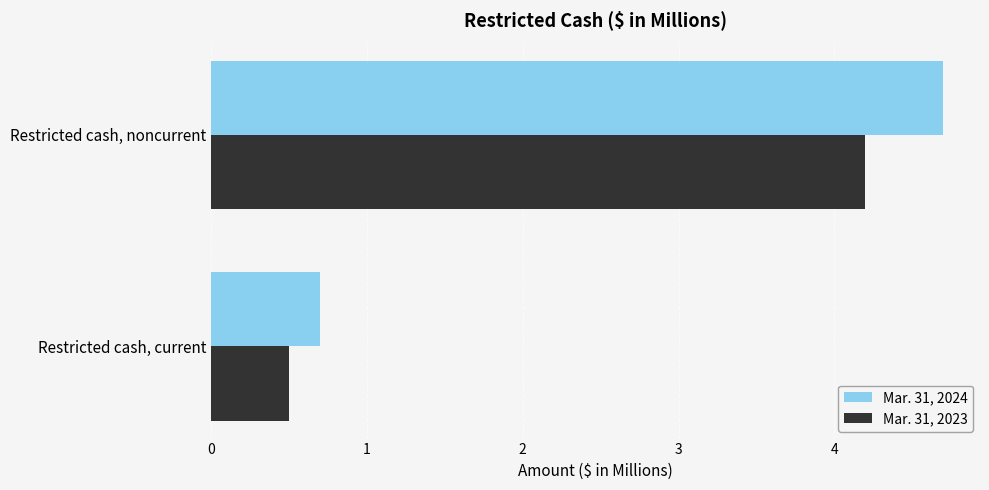

What are all the series names shown in the legend?

Mar. 31, 2024, Mar. 31, 2023